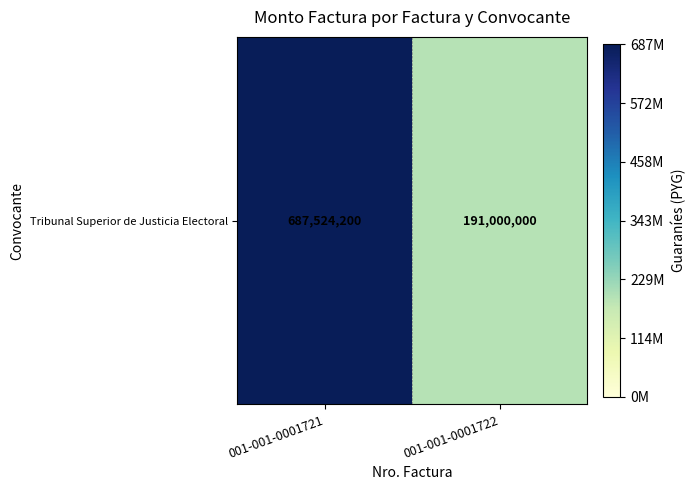

Is it true that the value at 001-001-0001722 is 67982151?

False